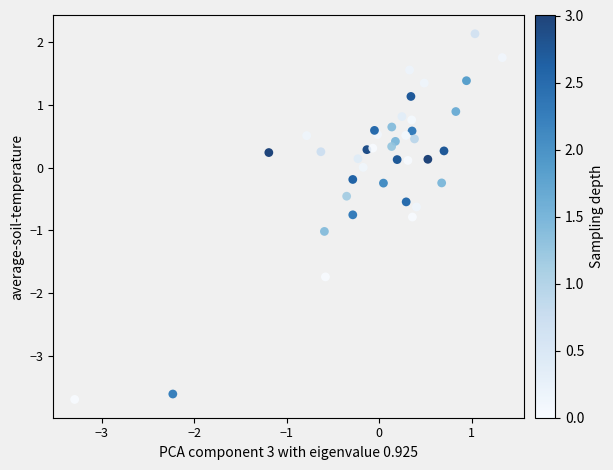

What is the range of X values (max minus min)?

4.6